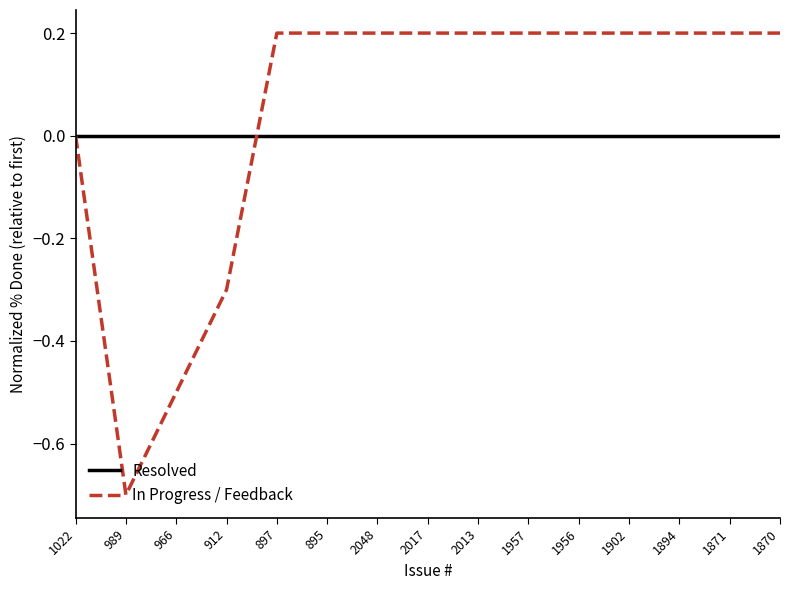

Which series has the largest range (max minus min)?

In Progress / Feedback